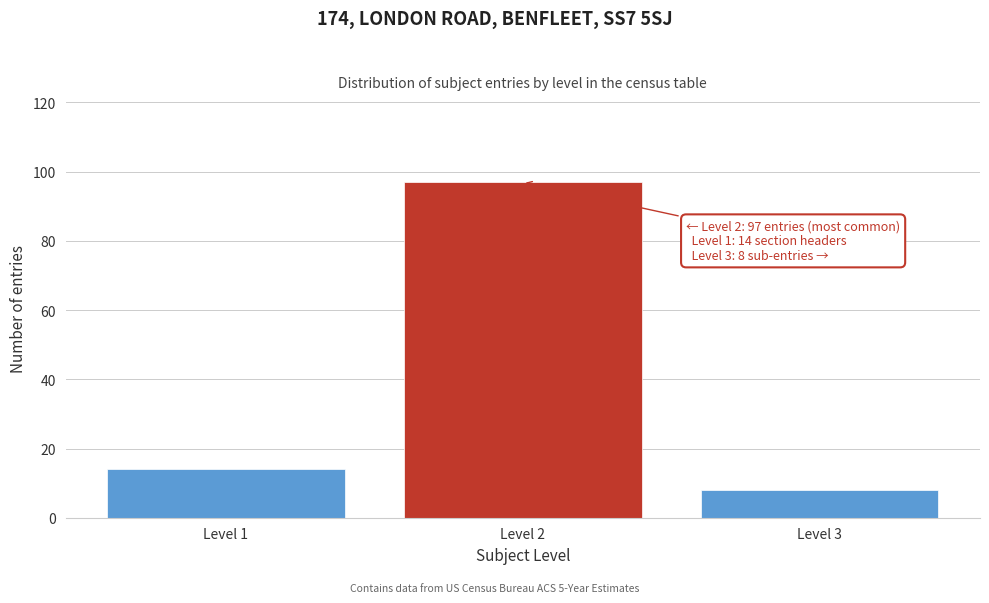

Reading left to right, list all the values displayed in this chart.

Level 1=14	Level 2=97	Level 3=8